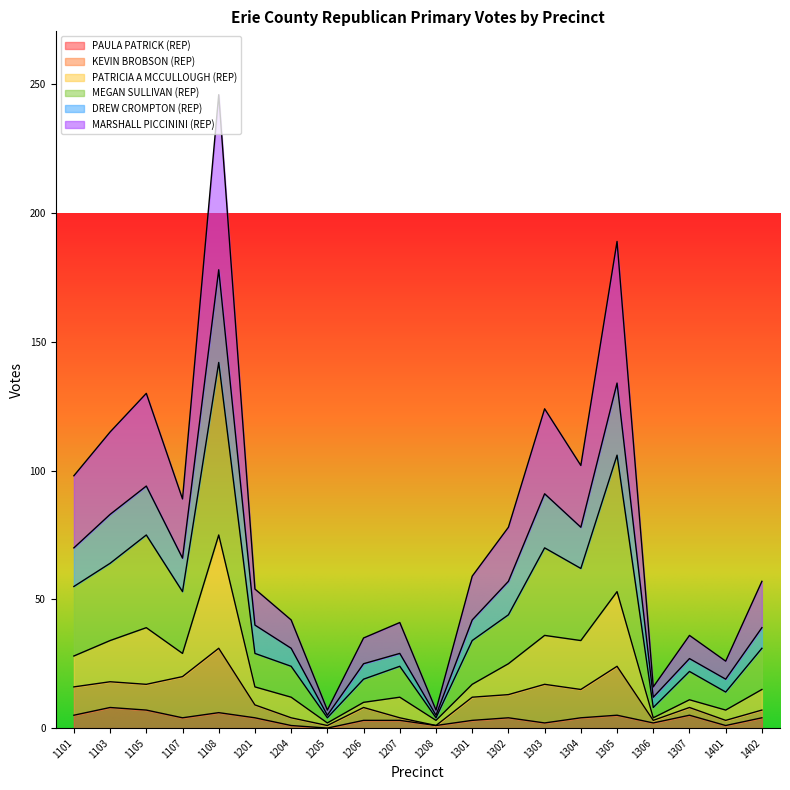

How many interior local valleys does the PAULA PATRICK (REP) series have?

6